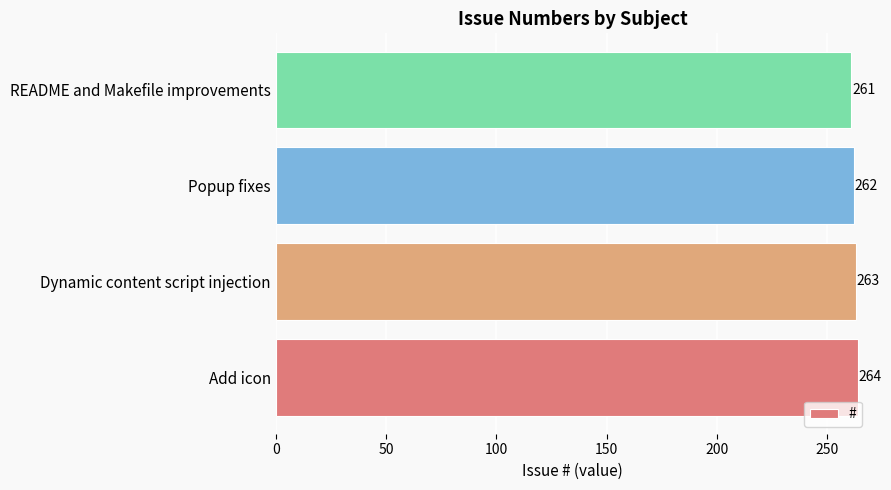

Between README and Makefile improvements and Dynamic content script injection, which is larger?

Dynamic content script injection